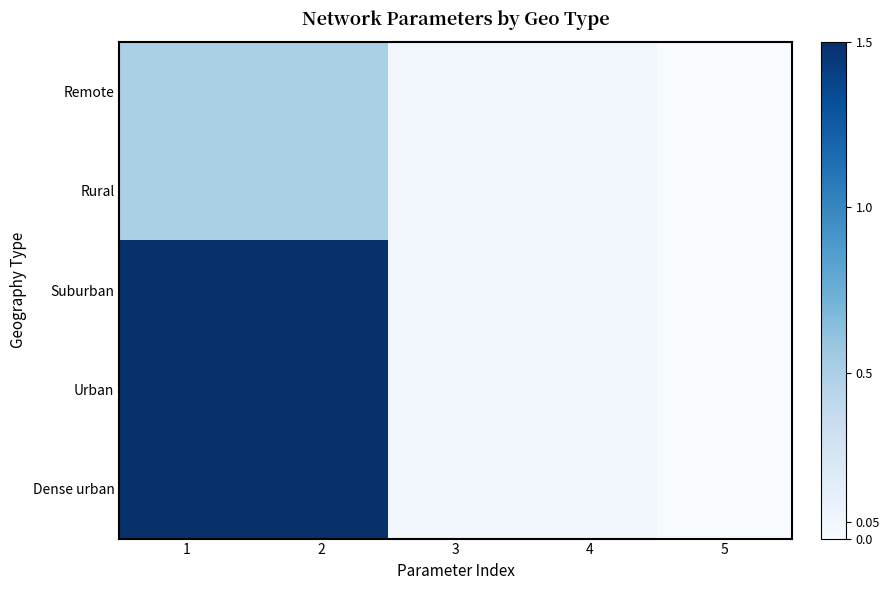

Which has a higher value, 3 or 1?

1